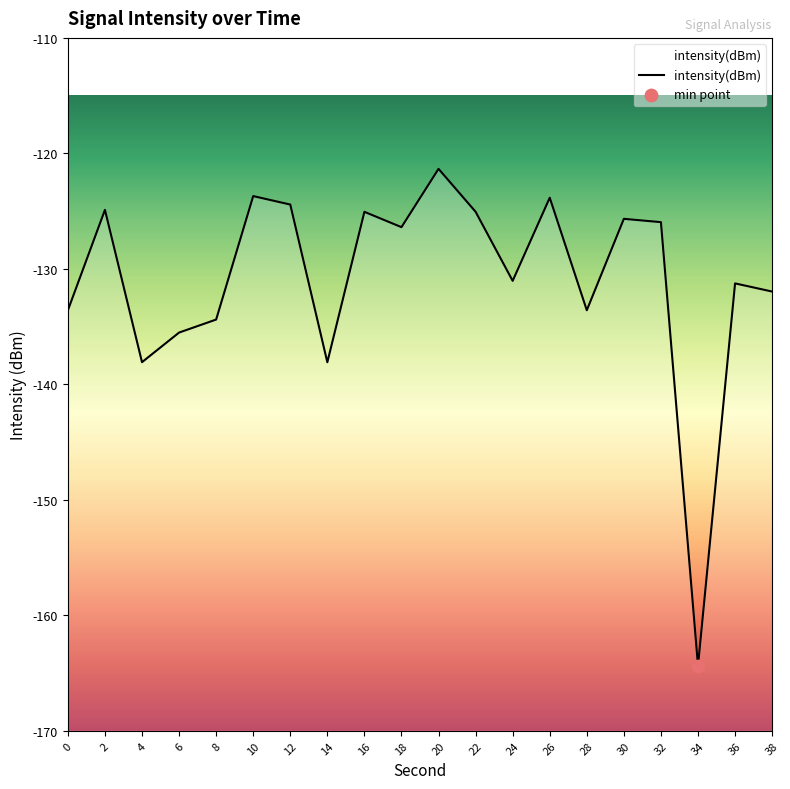

What is the change in value from 0 to 32?

+7.6